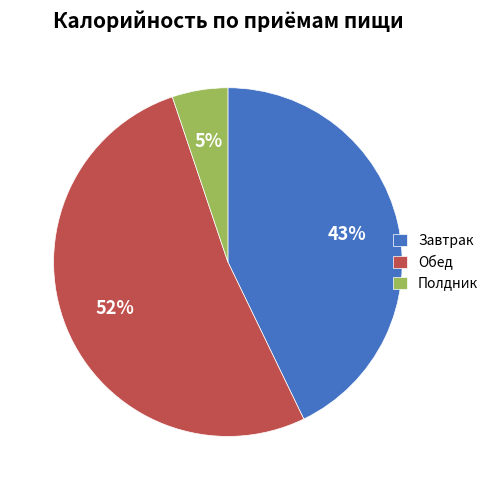

Approximately how many times larger is the value at Обед compared to Завтрак?

1.2